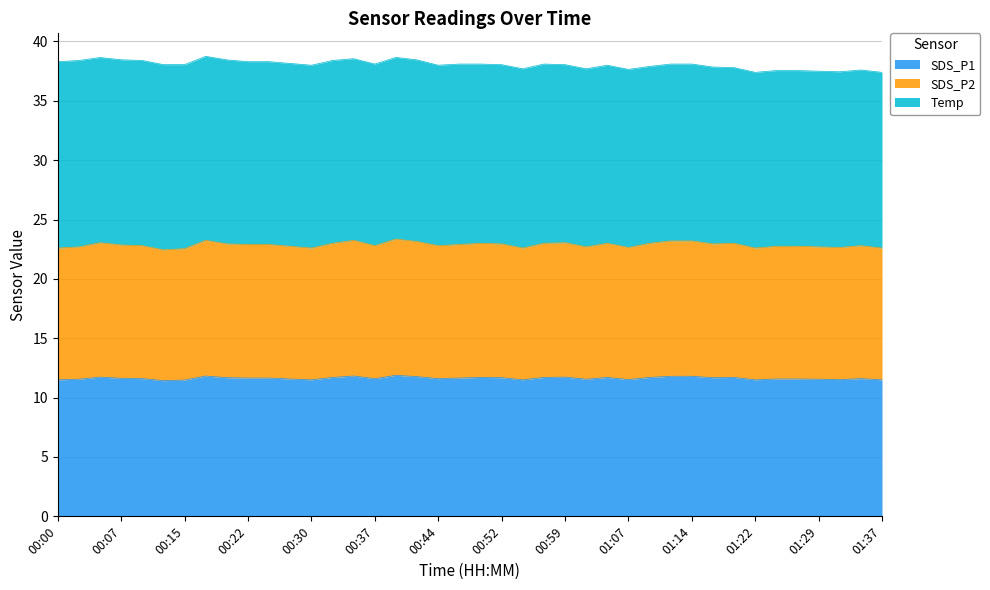

What are all the series names shown in the legend?

SDS_P1, SDS_P2, Temp